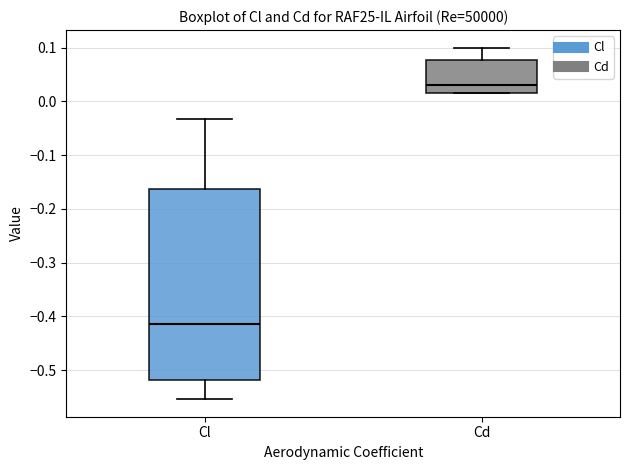

Reading left to right, transcribe this box plot: for each box, give where its median line is, the range the box spans, and where its two whiskers end, as read against the y-axis. The values are not printed on the chart, so give them approximately, as read against the axis.

Cl: median -0.41, box -0.52 to -0.16, whiskers -0.55 to -0.03
Cd: median 0.03, box 0.02 to 0.08, whiskers 0.01 to 0.10